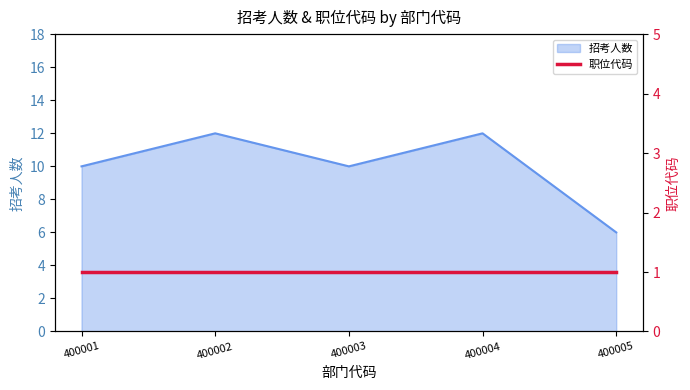

Where does the data first go above 10?

400002